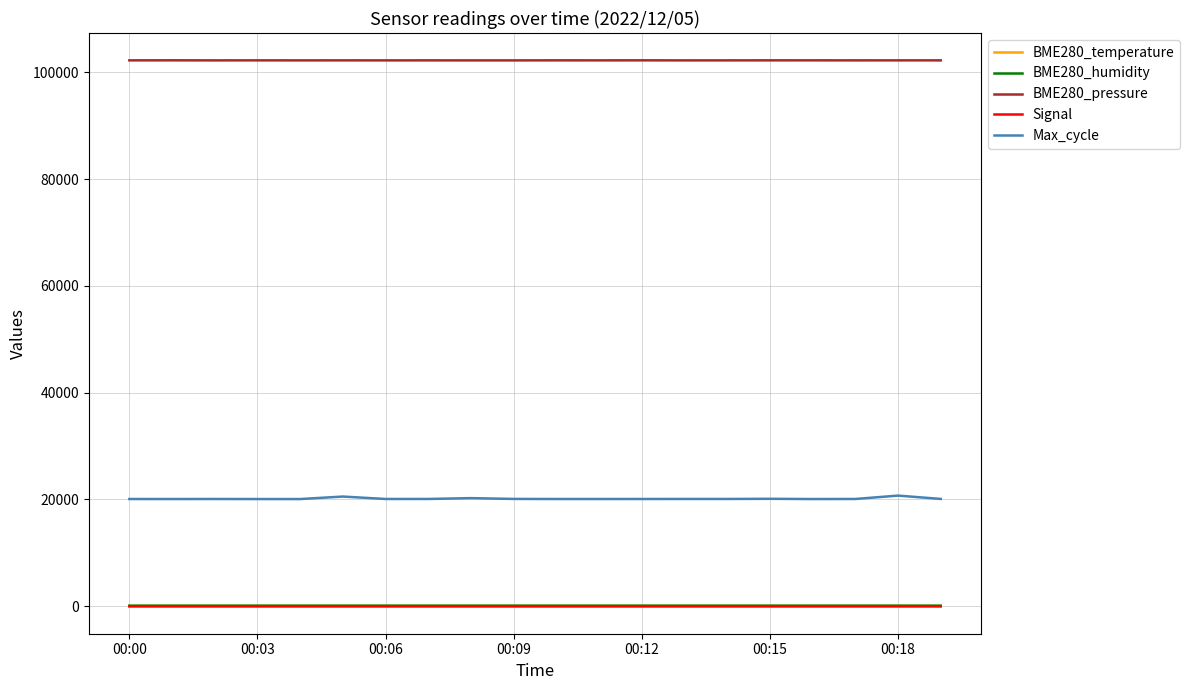

How many distinct data groups are displayed?

5